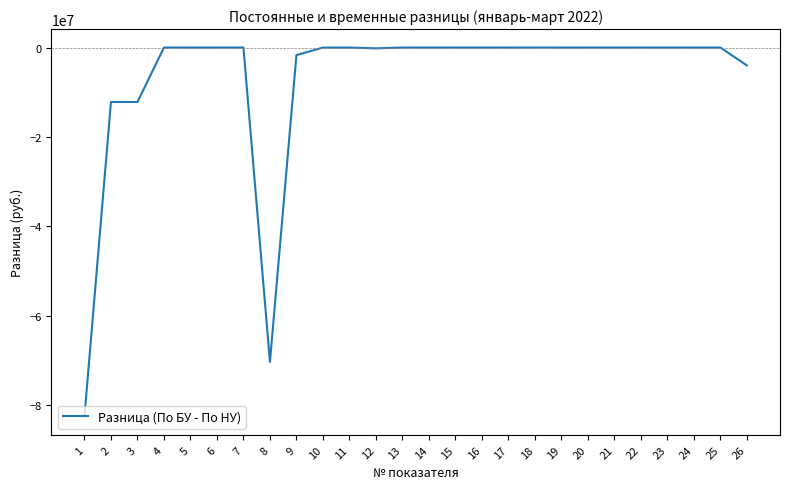

Between 10 and 3, which is larger?

10